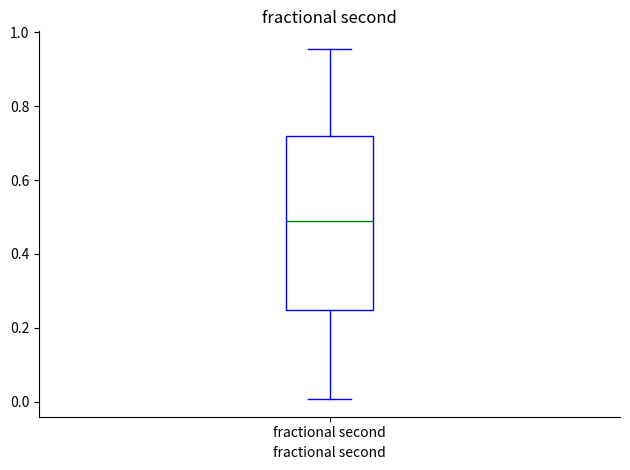

Transcribe this box plot: give where the median line is, the range the box spans, and where the two whiskers end, as read against the y-axis. The values are not printed on the chart, so give them approximately, as read against the axis.

median 0.48, box 0.24 to 0.72, whiskers 0.00 to 0.96